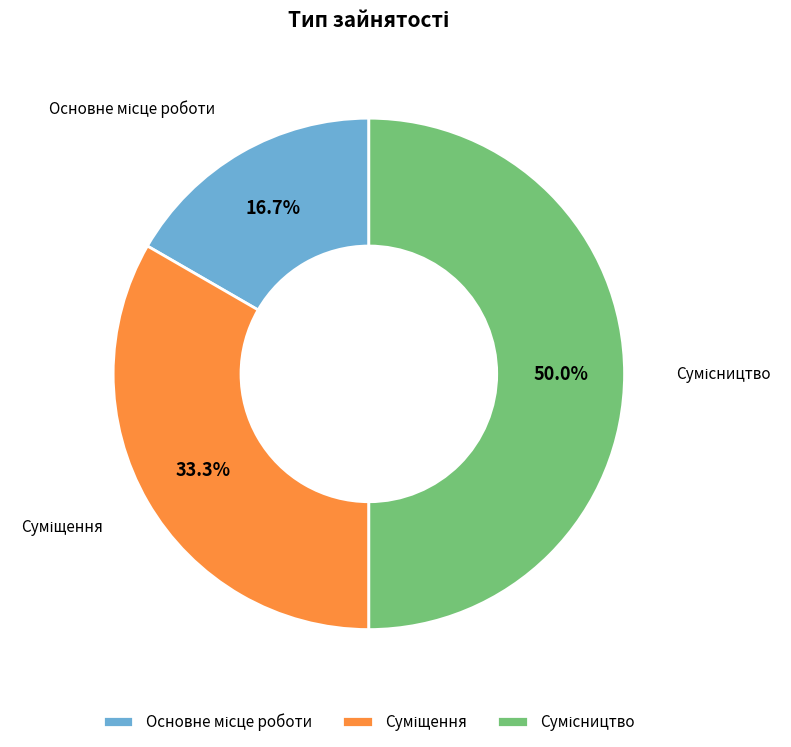

The Сумісництво slice represents 50% of the pie. True or false?

True